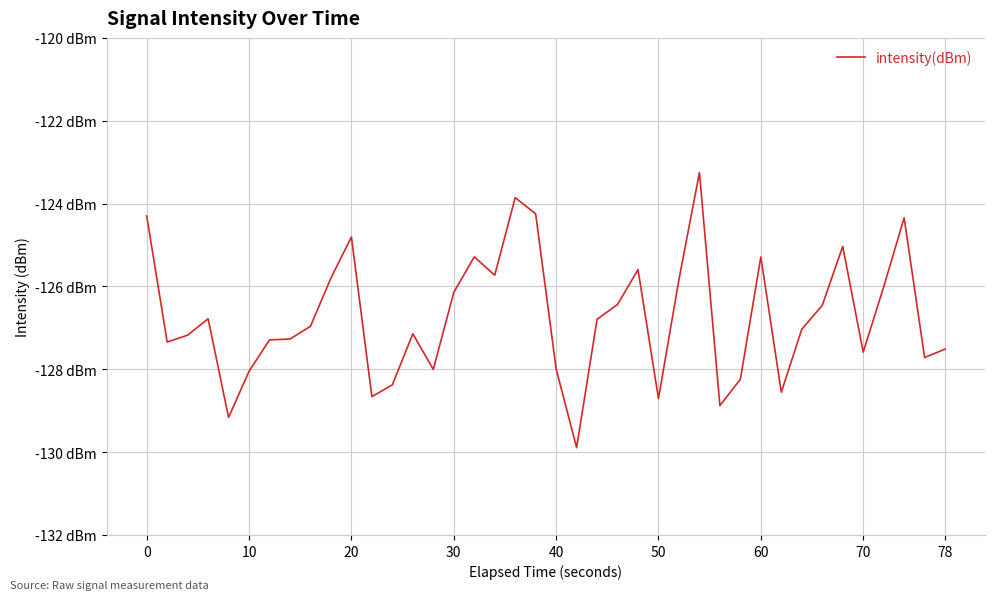

True or false: there are more than 0 points higher than both neighbors.

True